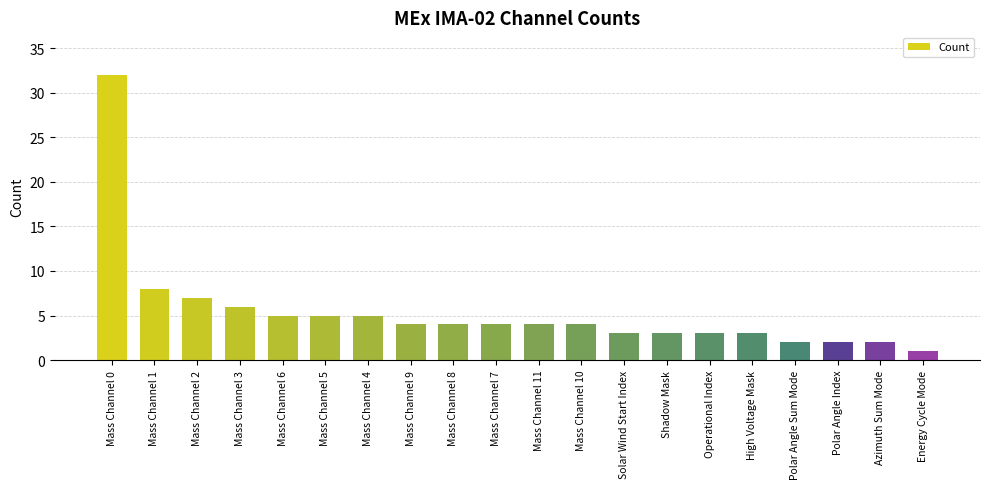

What is the sum of all values?

107